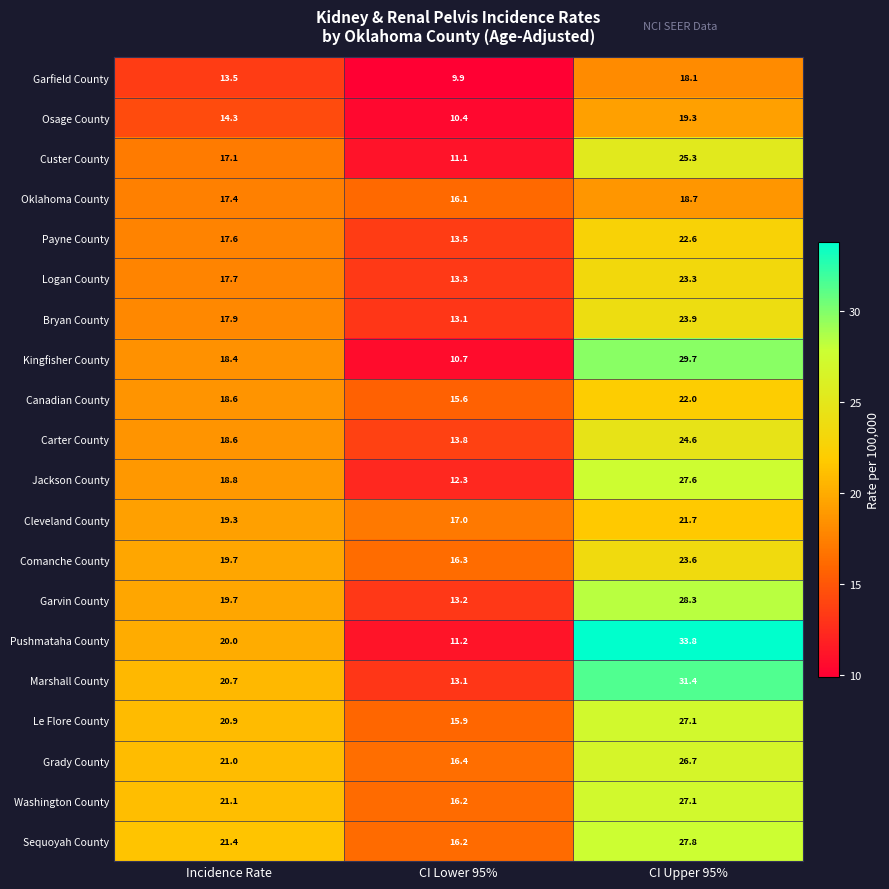

Count the number of categories in the chart.

3